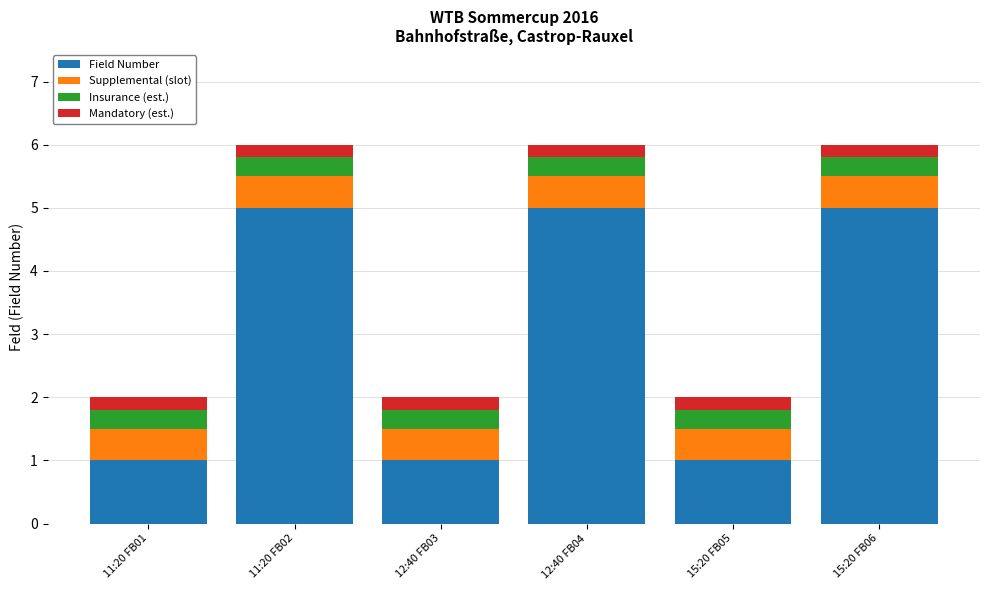

What is the difference between the maximum and minimum values in the Field Number series?

4.0